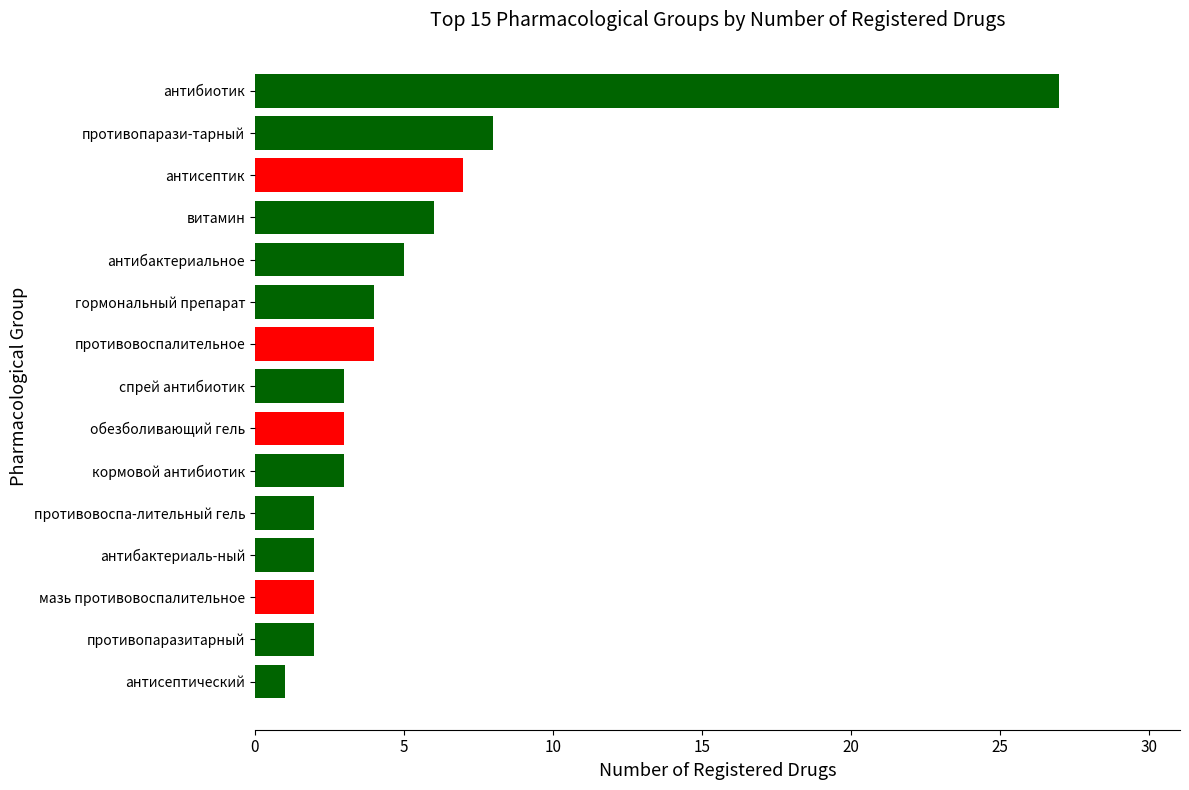

Are the bars horizontal?

Yes